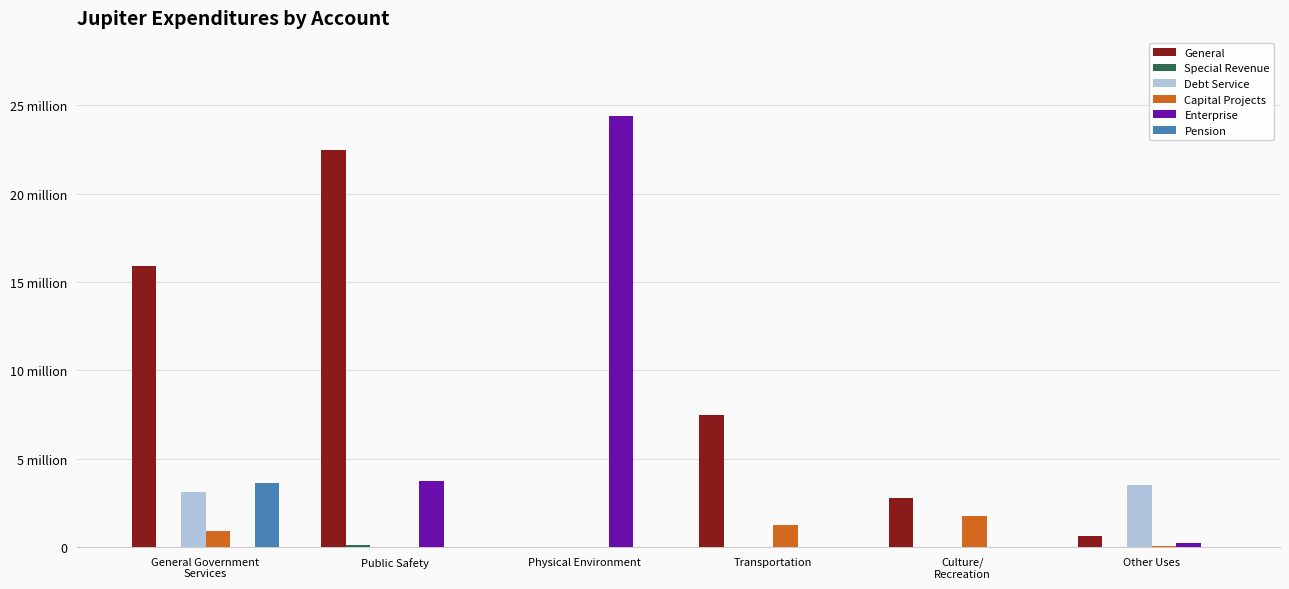

Which series changed the most between General Government
Services and Physical Environment?

Enterprise